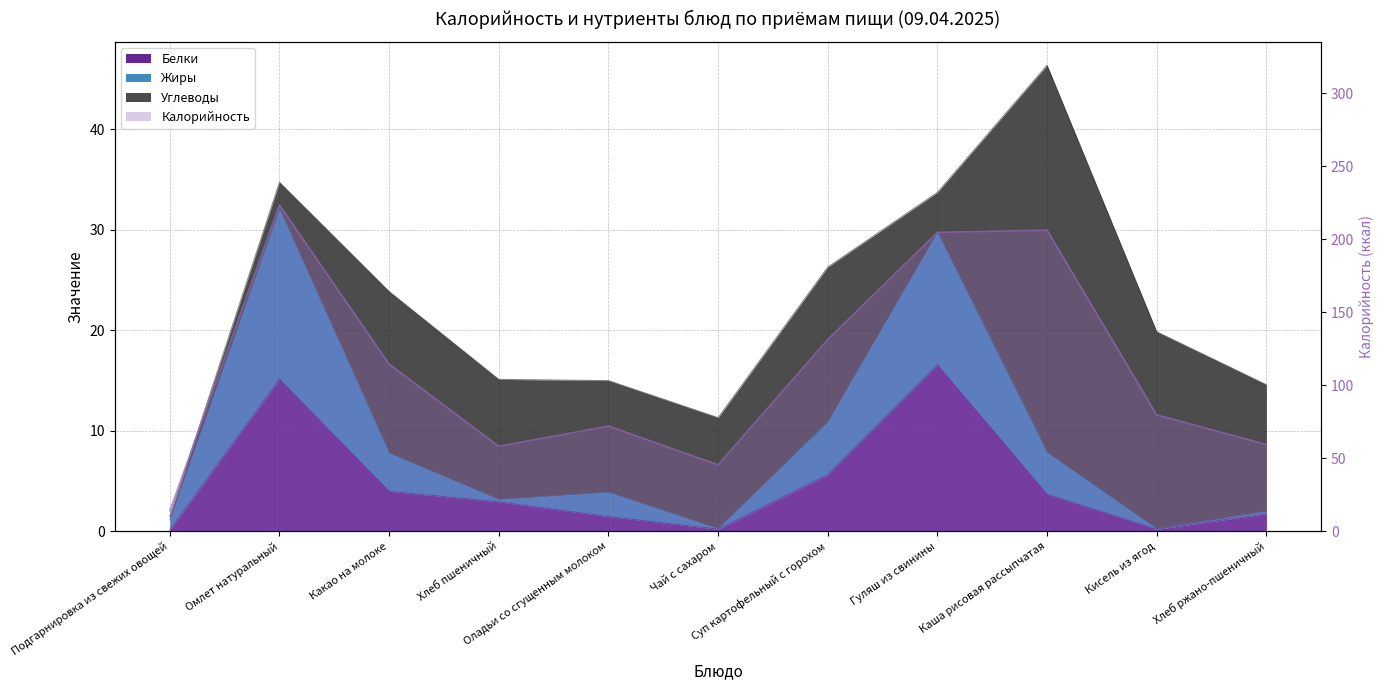

The value of Калорийность at Какао на молоке is 31.0. True or false?

False